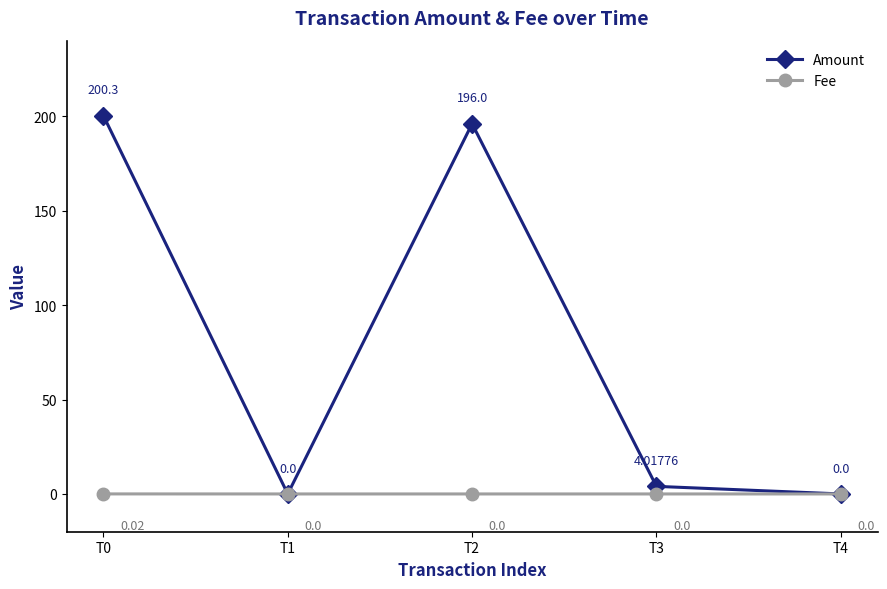

Which series has the largest total across all categories?

Amount